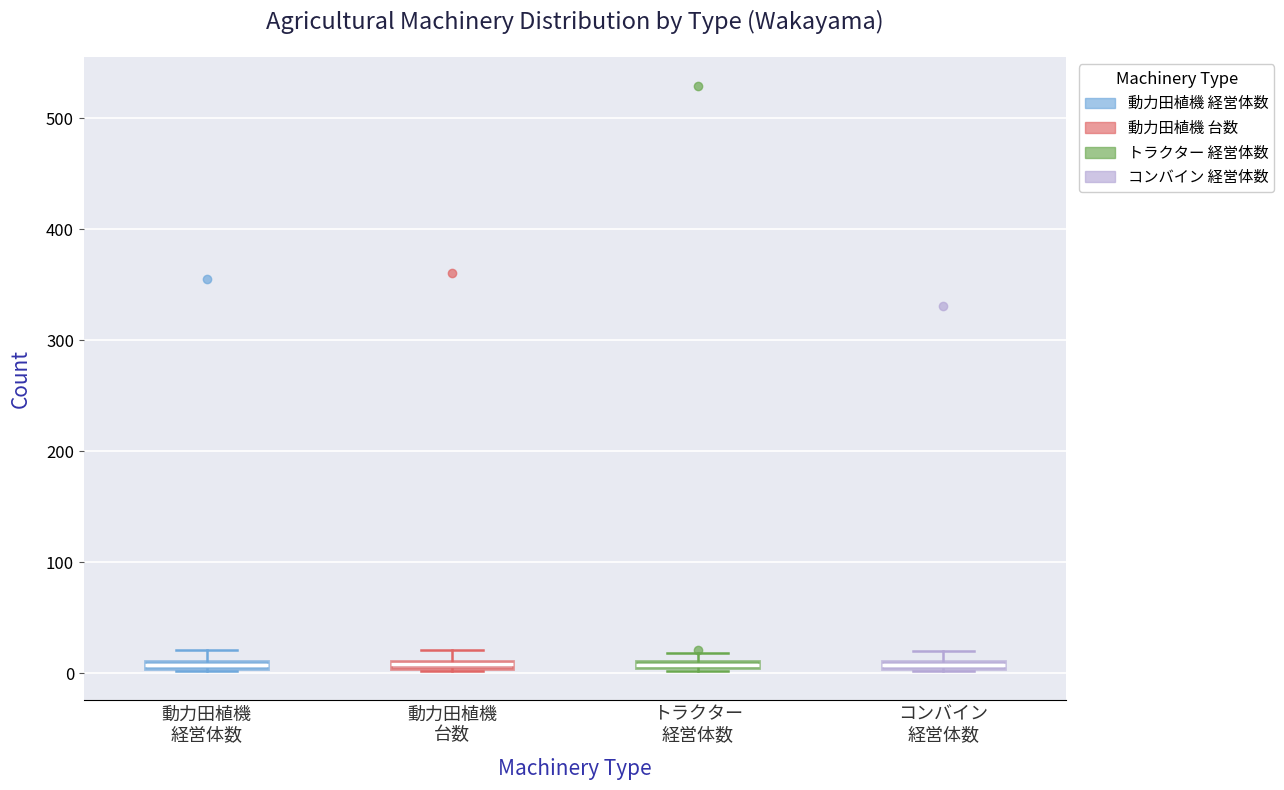

Where is the upper edge of the box for トラクター 経営体数 on the y-axis? The values are not printed on the chart, so give them approximately, as read against the axis.

10